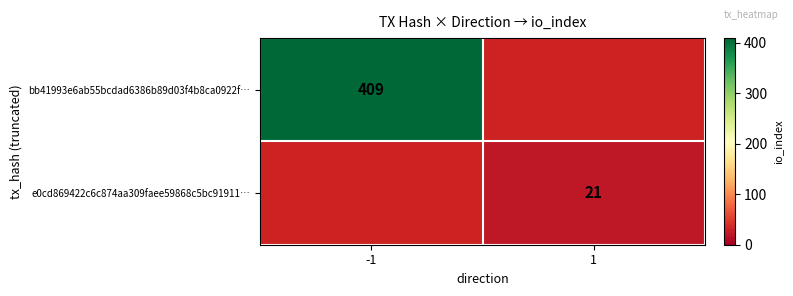

Is it true that e0cd869422c6c874aa309faee59868c5bc91911… equals 21 at 1?

True